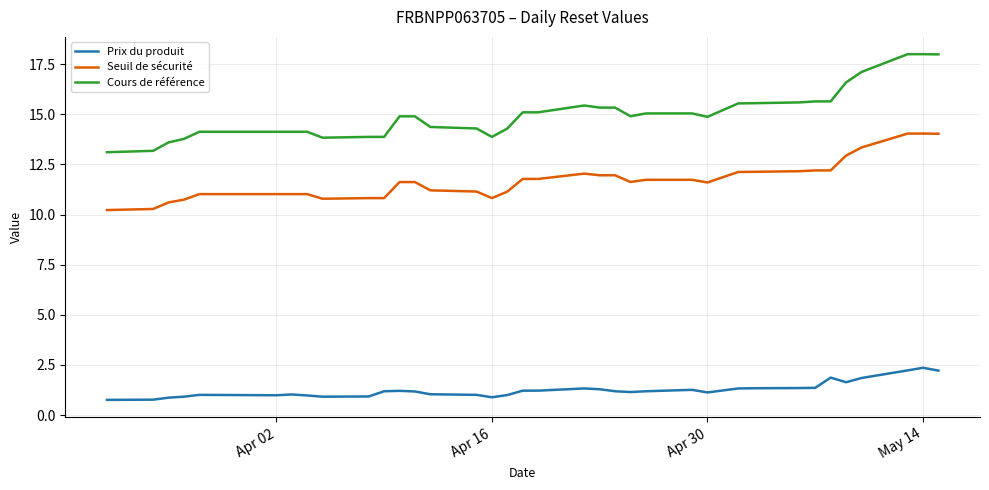

List the series in order of their peak value, lowest first.

Prix du produit, Seuil de sécurité, Cours de référence